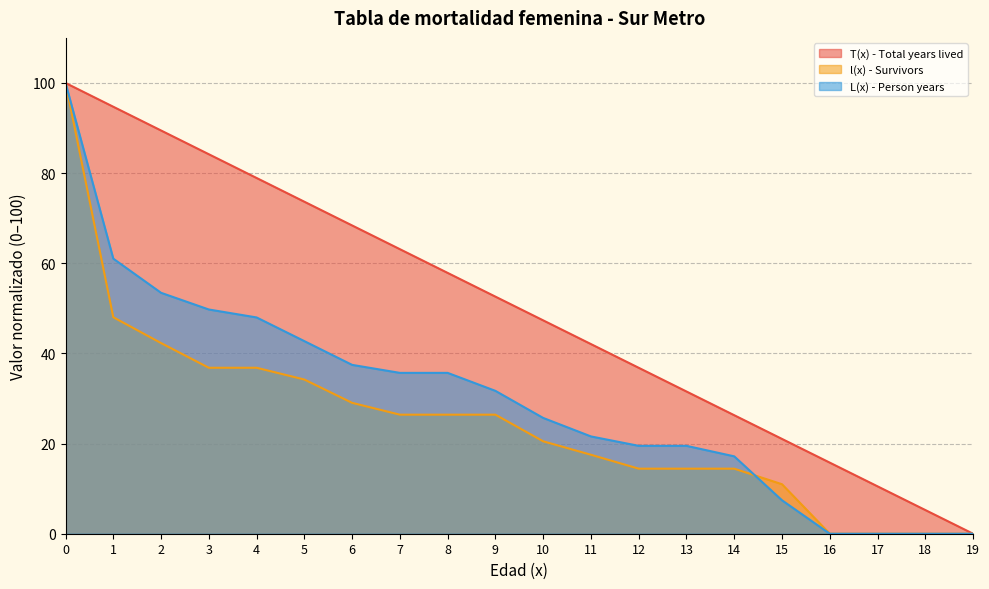

The value of T(x) - Total years lived at 17 is 15.4. True or false?

False